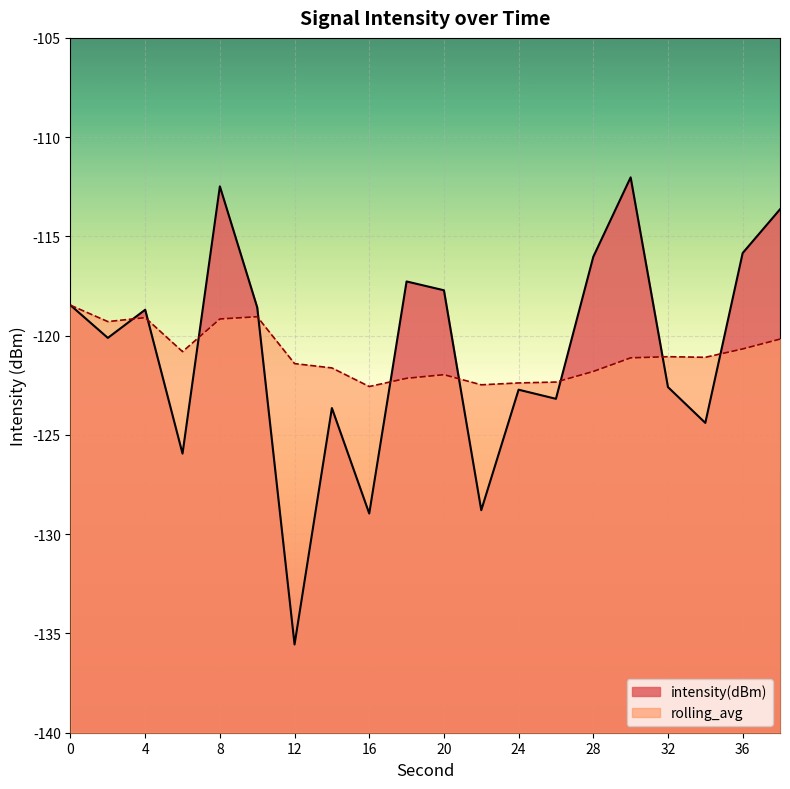

Reading right to left, extract all data points from this chart.

intensity(dBm): -113.6	-115.8	-124.4	-122.6	-112.0	-116.0	-123.2	-122.7	-128.8	-117.7	-117.3	-129.0	-123.6	-135.6	-118.6	-112.5	-125.9	-118.7	-120.1	-118.5
rolling_avg: -120.2	-120.7	-121.1	-121.1	-121.1	-121.8	-122.3	-122.4	-122.5	-122.0	-122.1	-122.6	-121.6	-121.4	-119.0	-119.2	-120.8	-119.1	-119.3	-118.5